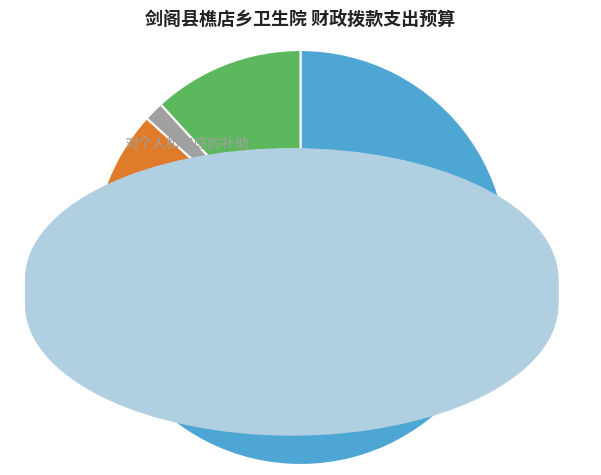

Which slice is the largest?

工资福利支出